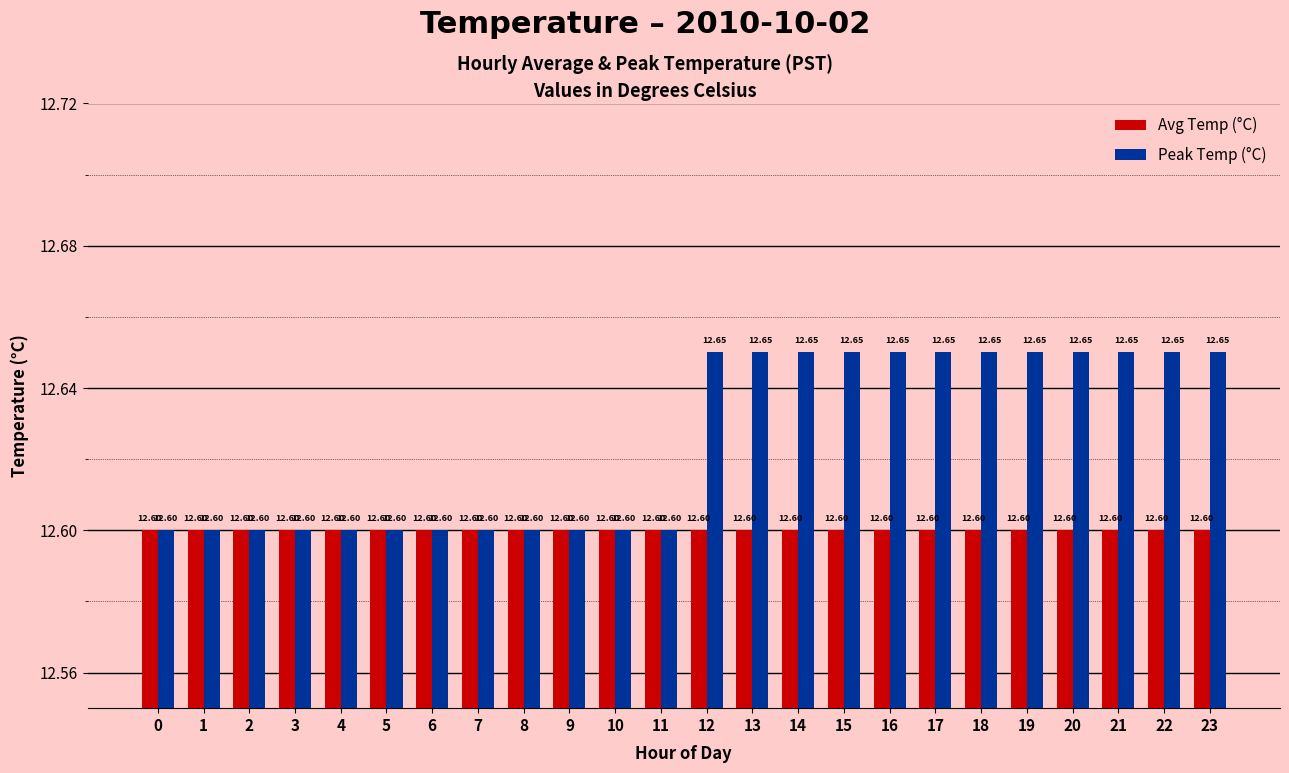

Rank the series by their maximum value, from highest to lowest.

Peak Temp (°C), Avg Temp (°C)